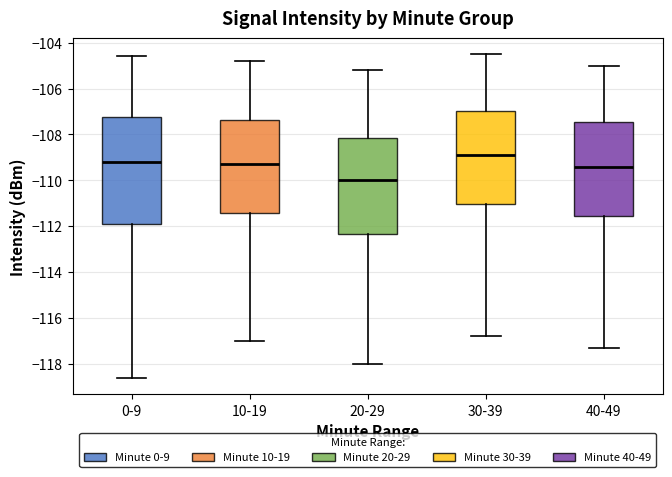

Where does the upper whisker of the box for 0-9 end on the y-axis? The values are not printed on the chart, so give them approximately, as read against the axis.

-104.6